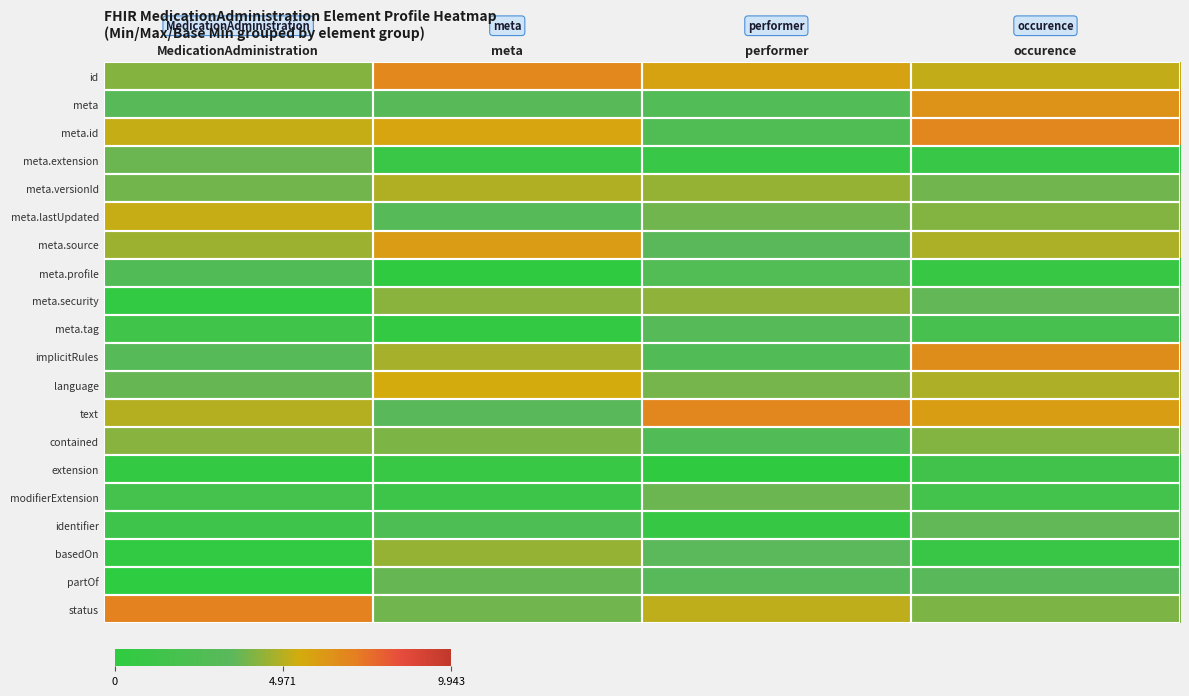

Which series has the largest total across all categories?

id